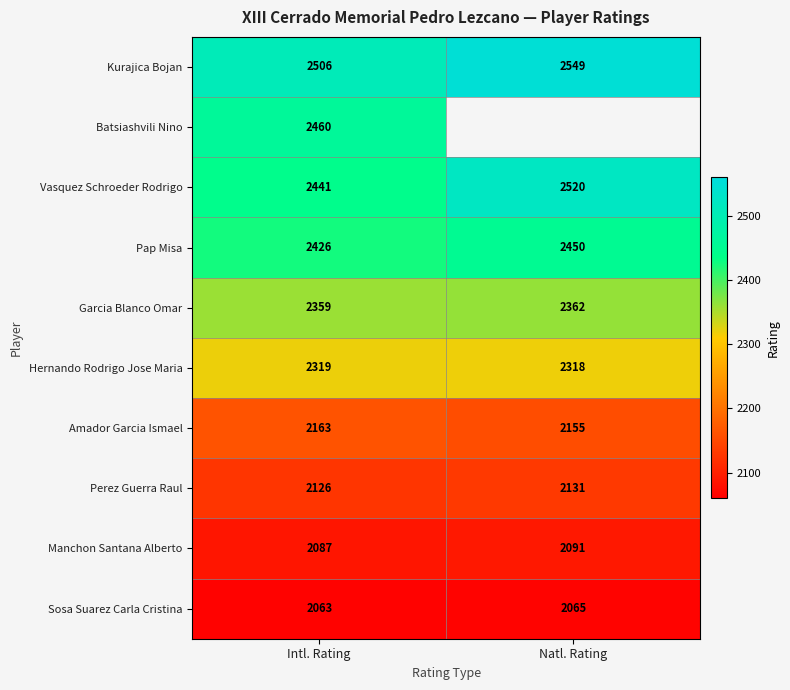

At which label is Perez Guerra Raul closest to 2128?

Intl. Rating